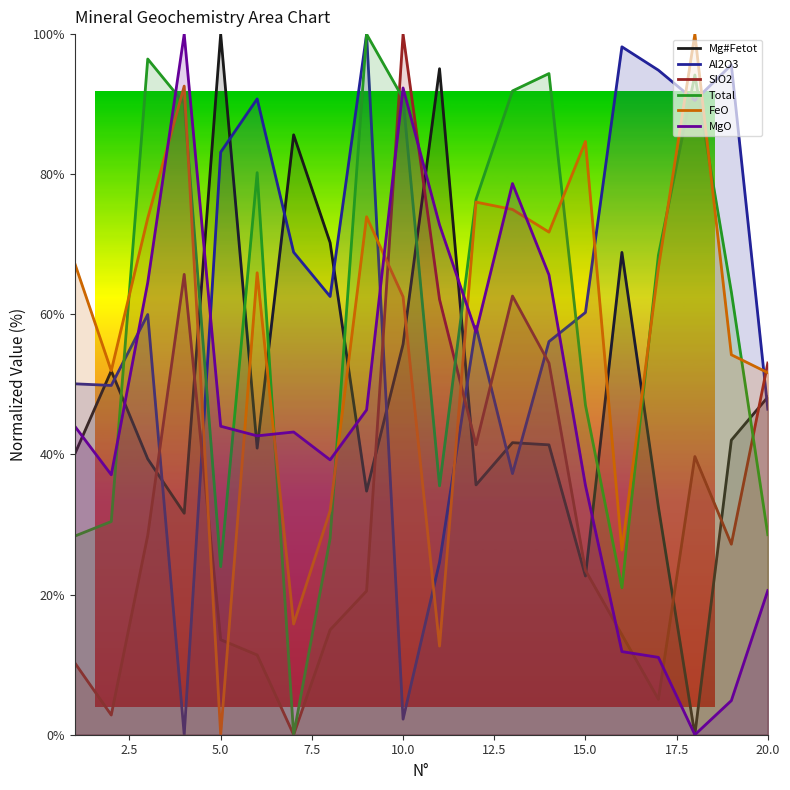

What is the maximum value for Mg#Fetot?

100.0